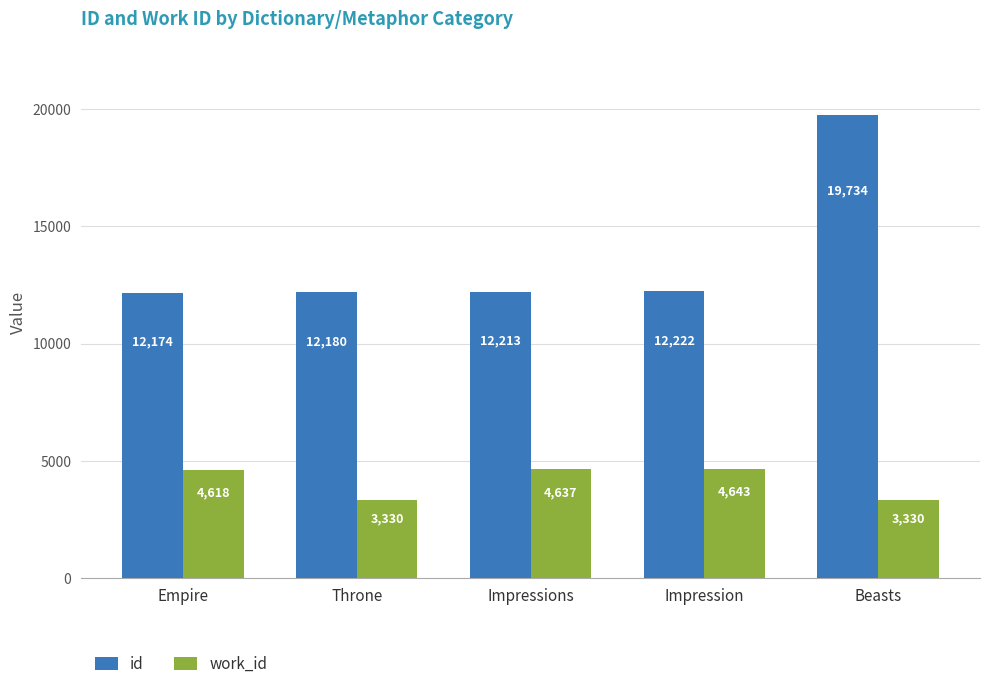

Rank the series by their maximum value, from lowest to highest.

work_id, id